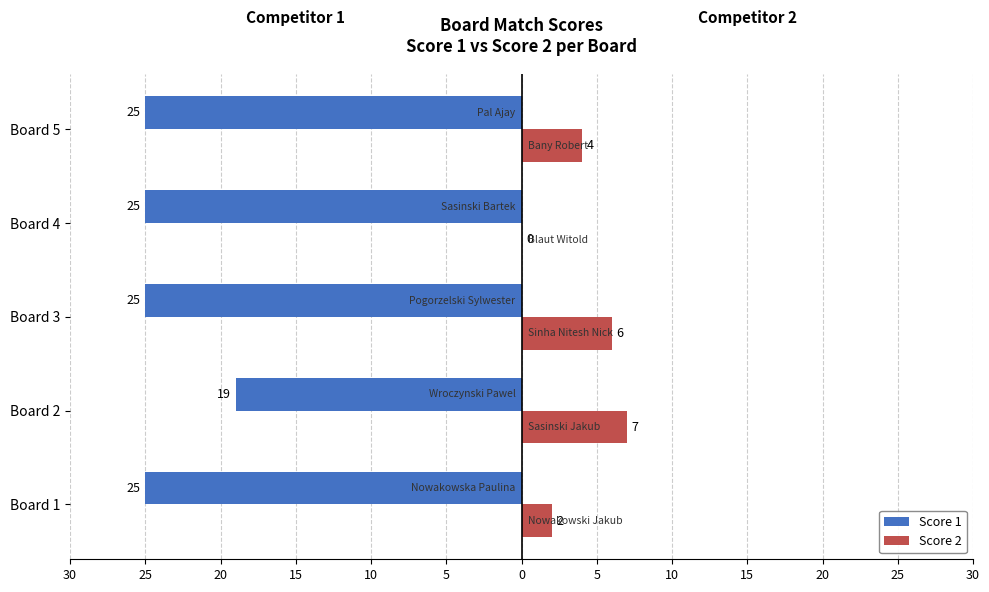

What are all the series names shown in the legend?

Score 1, Score 2